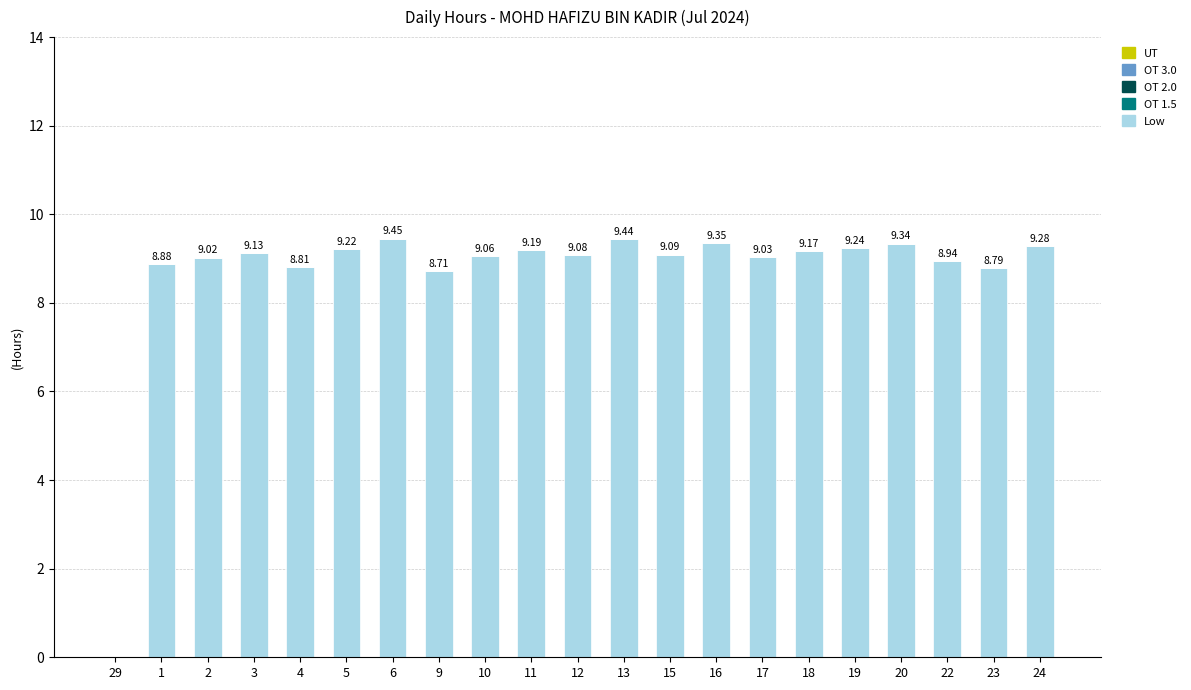

Approximately how many times larger is the value at 19 compared to 1?

1.0